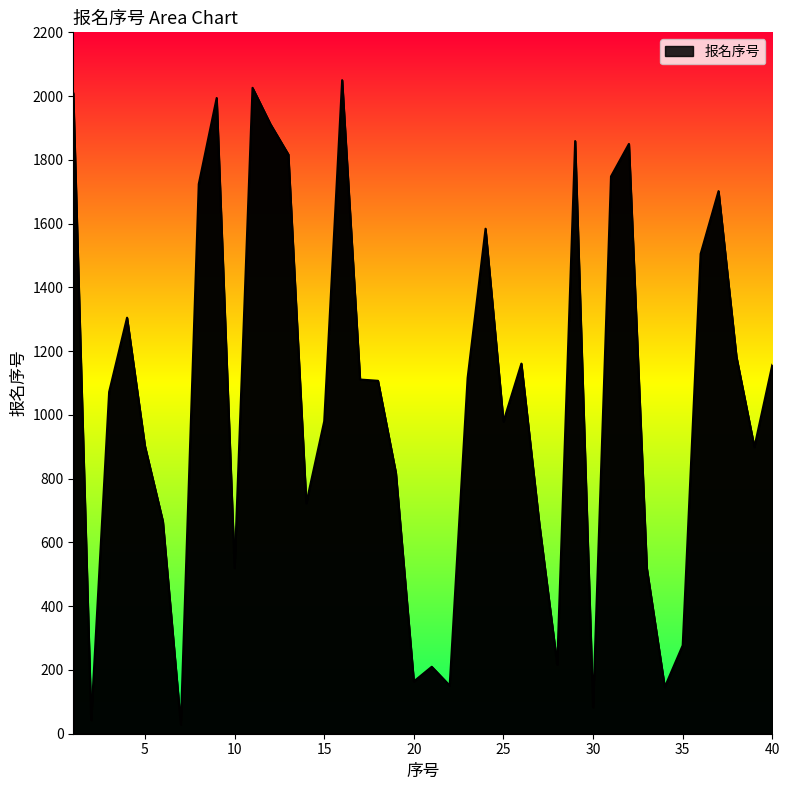

What is the smallest value displayed?

29